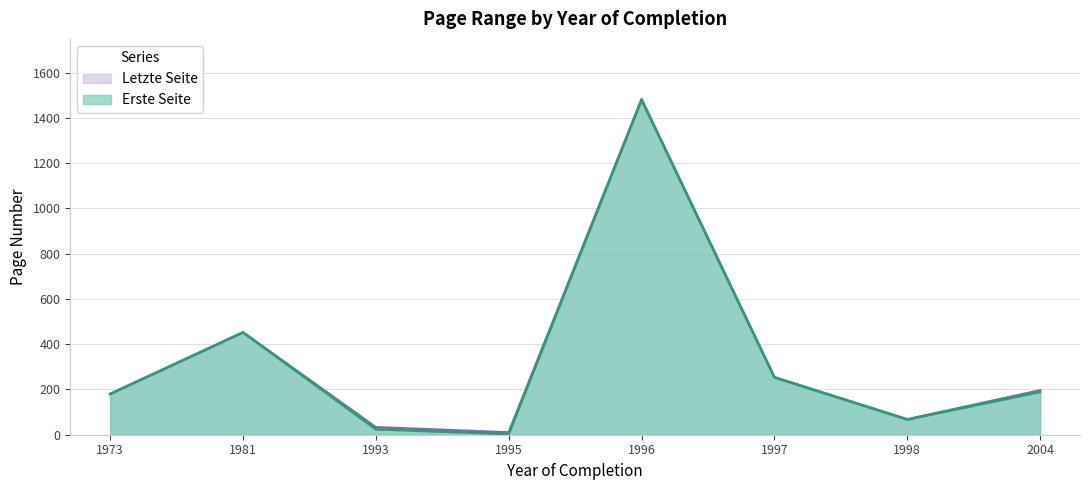

What is the sum of all Letzte Seite values?

2675